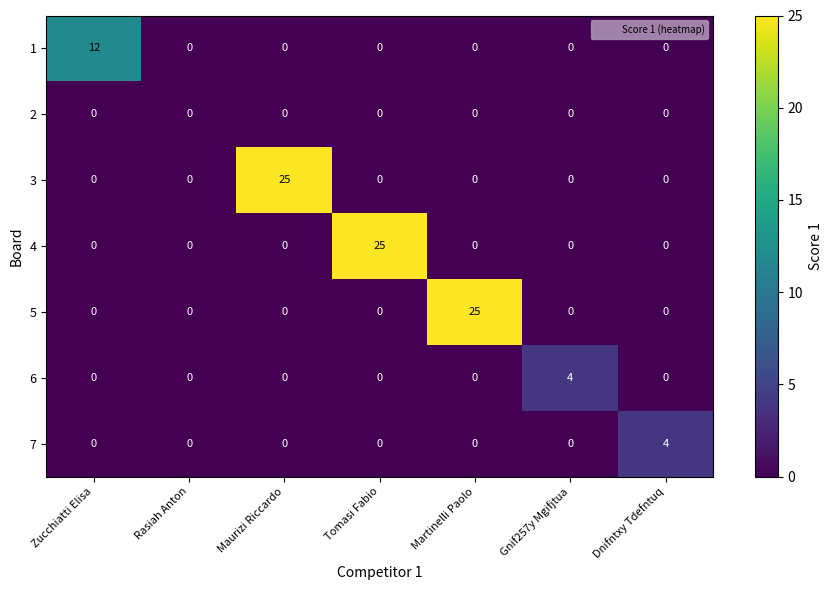

At how many categories does at least one series exceed 2?

6